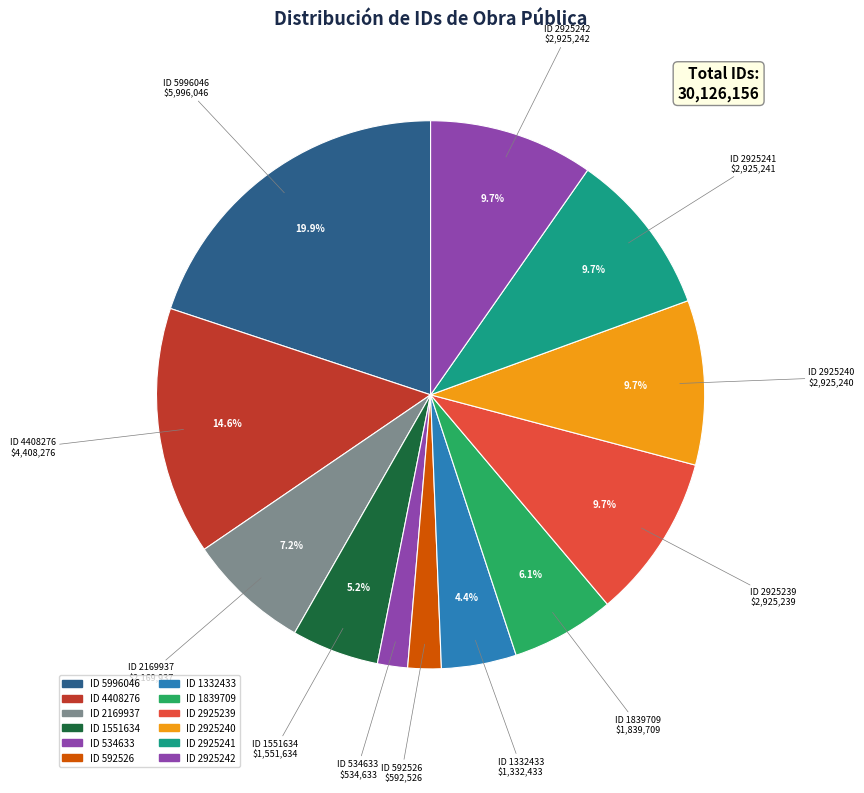

What is the largest slice in the pie chart?

ID 5996046